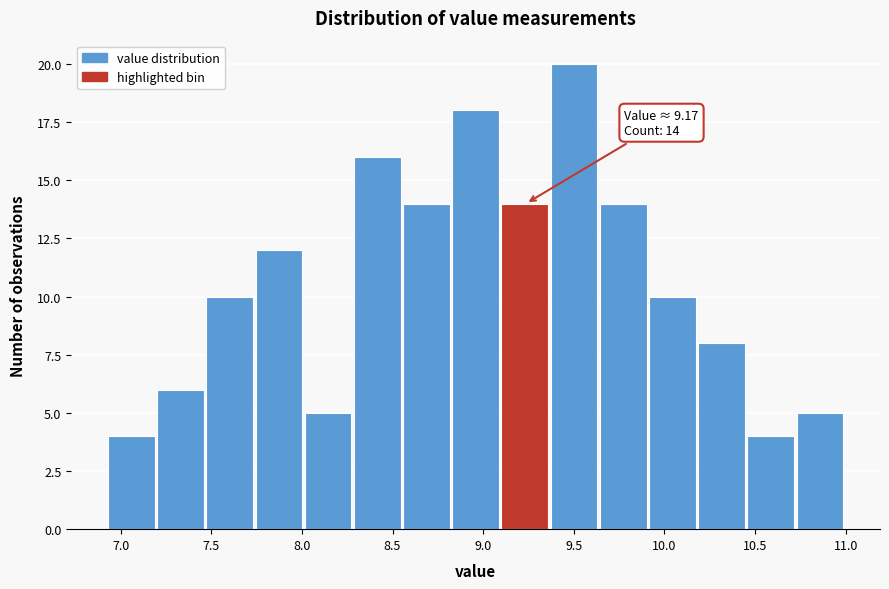

Over which range of the x-axis is the bar tallest?

9.35 to 9.65